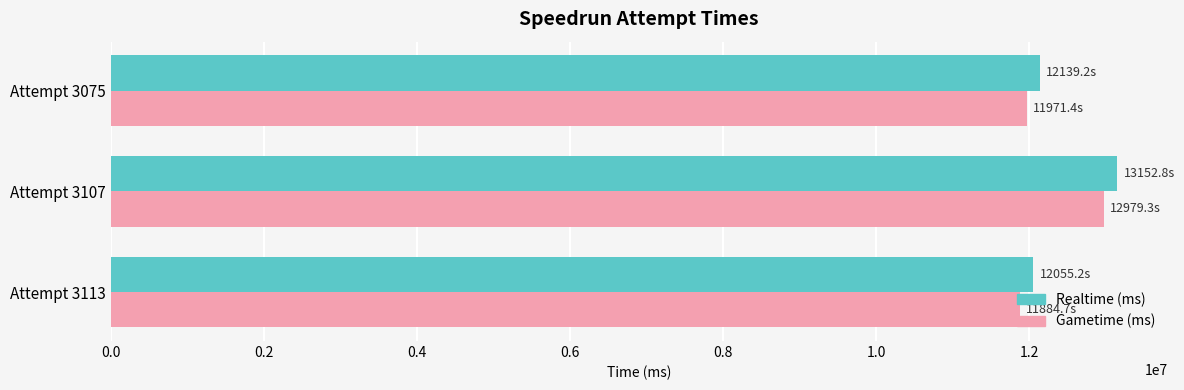

Is the value of Realtime (ms) at Attempt 3107 greater than the value of Gametime (ms) at Attempt 3113?

Yes